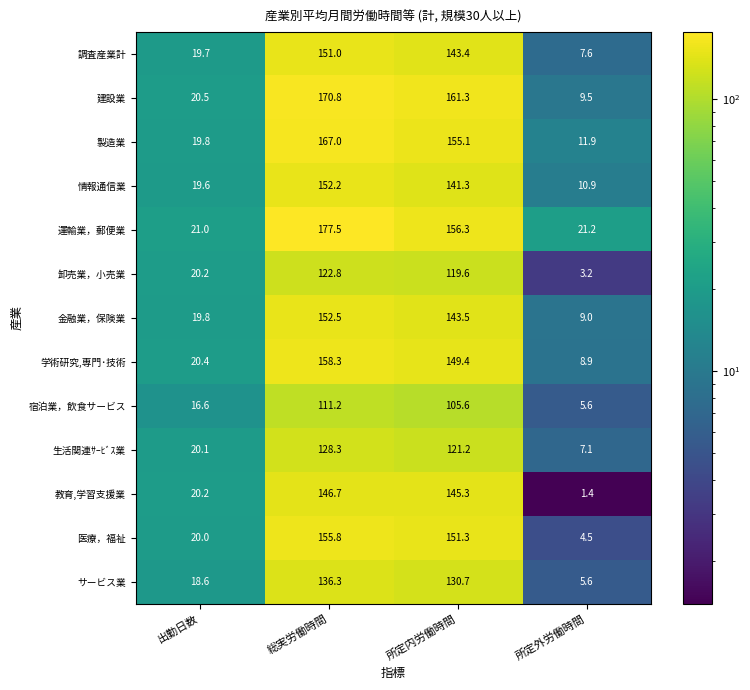

Is the value of 宿泊業，飲食サービス at 出勤日数 greater than the value of 医療，福祉 at 出勤日数?

No